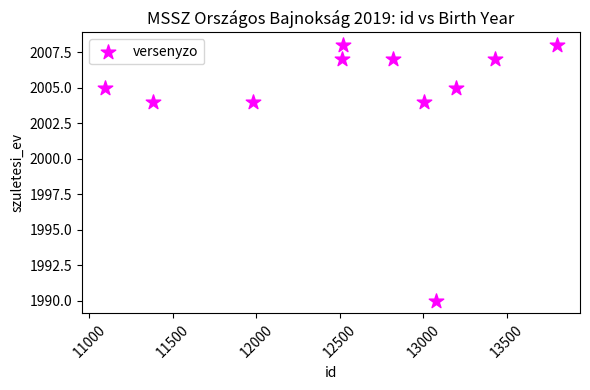

What is the range of Y values (max minus min)?

18